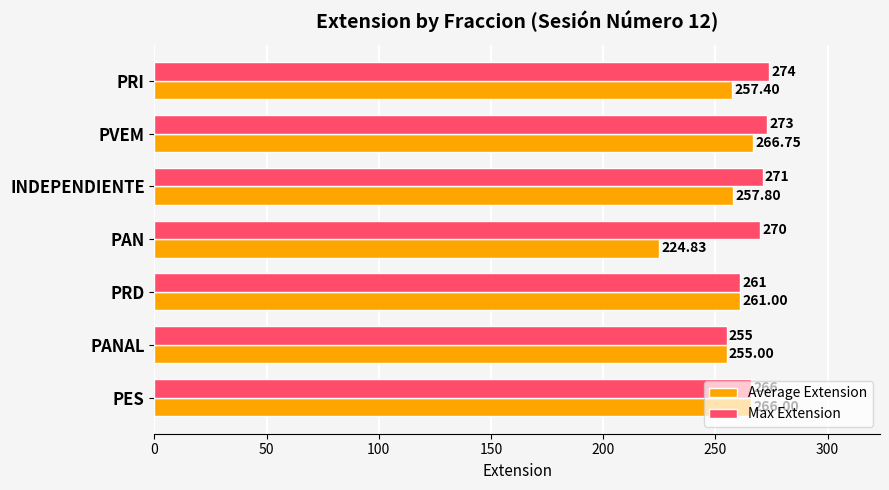

What is the sum of the Max Extension values at PANAL and PRD?

516.0